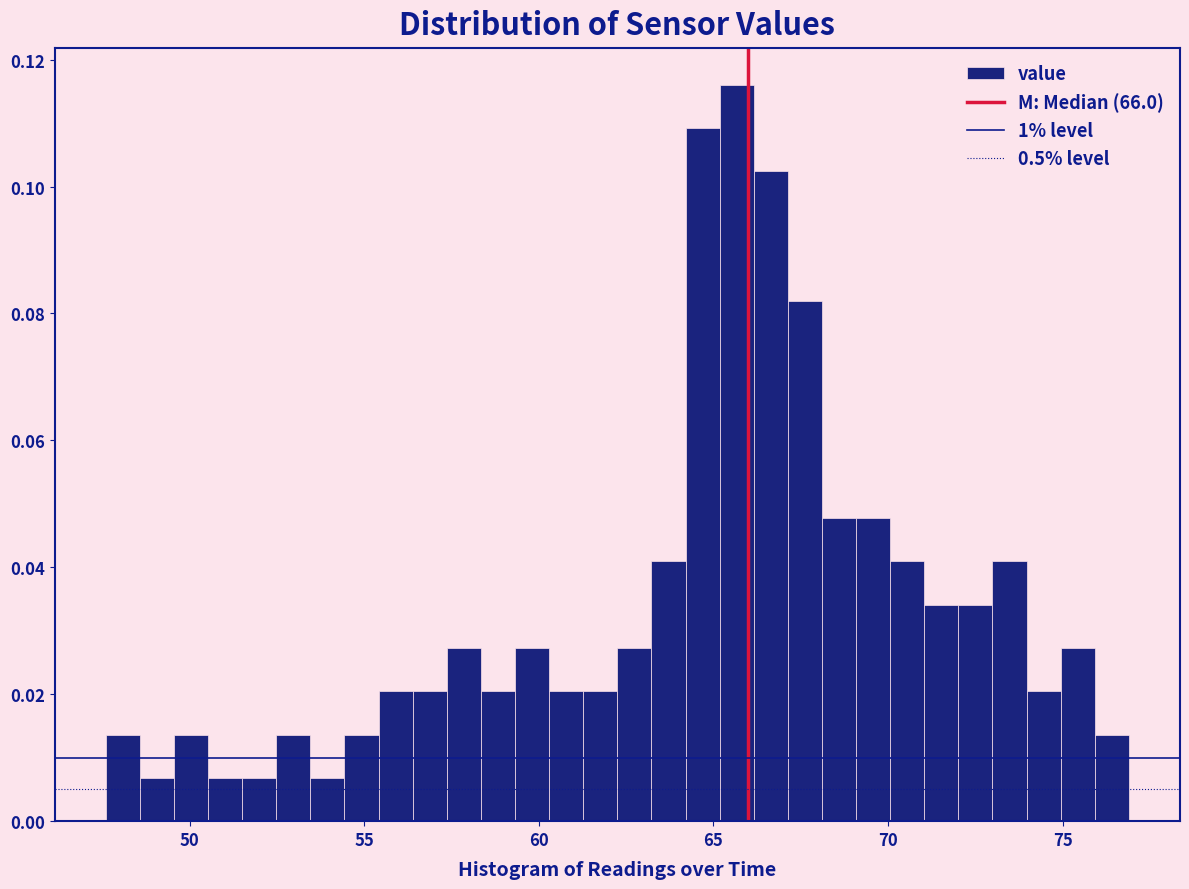

Read against the x-axis, roughly where is the centre of the tallest bar?

65.5